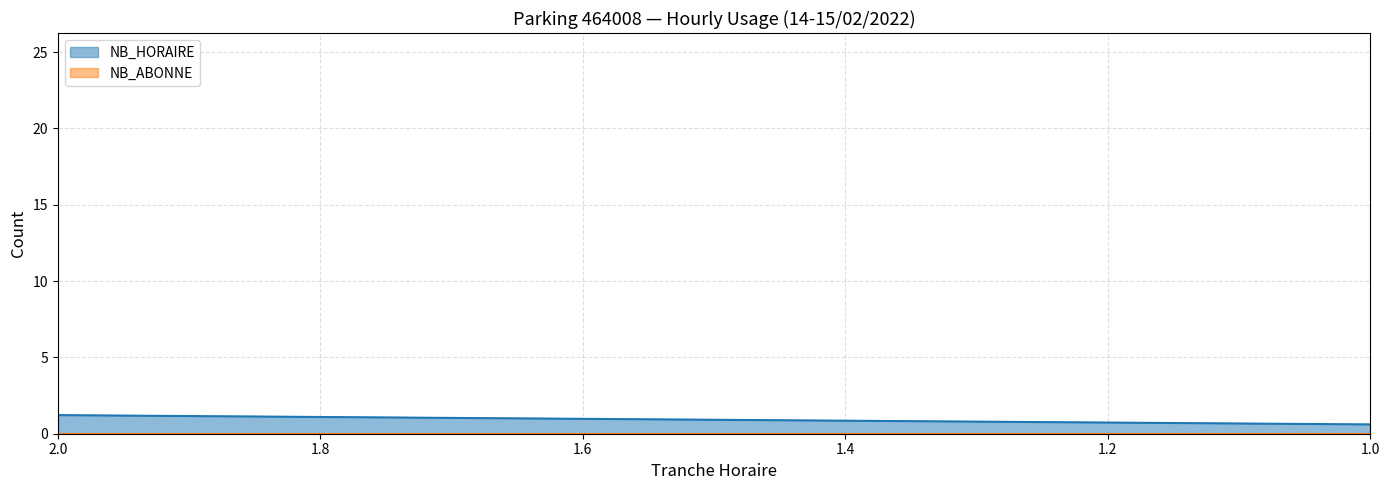

Which series has the largest total across all categories?

NB_HORAIRE